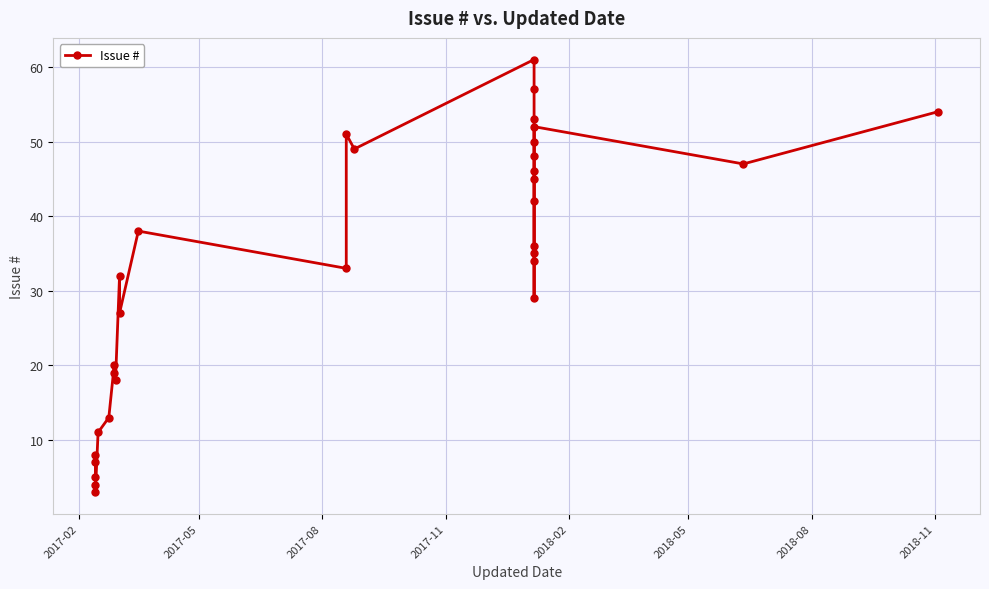

What is the sum of all values?

1027